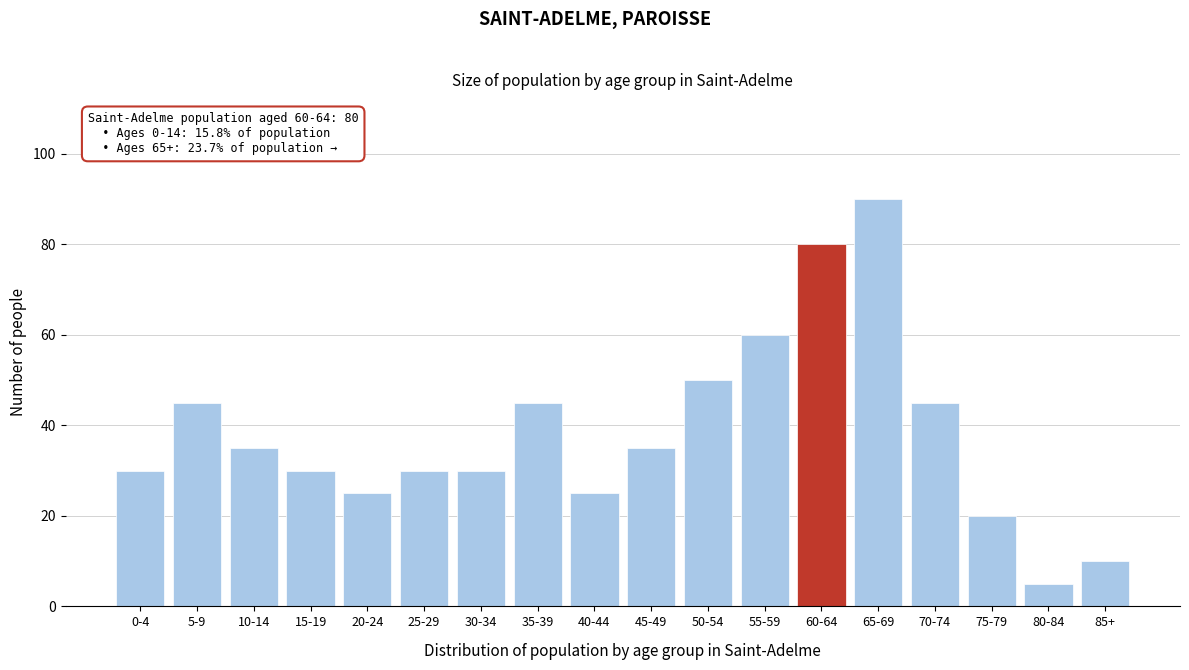

Reading right to left, extract all data points from this chart.

85+=10	80-84=5	75-79=20	70-74=45	65-69=90	60-64=80	55-59=60	50-54=50	45-49=35	40-44=25	35-39=45	30-34=30	25-29=30	20-24=25	15-19=30	10-14=35	5-9=45	0-4=30